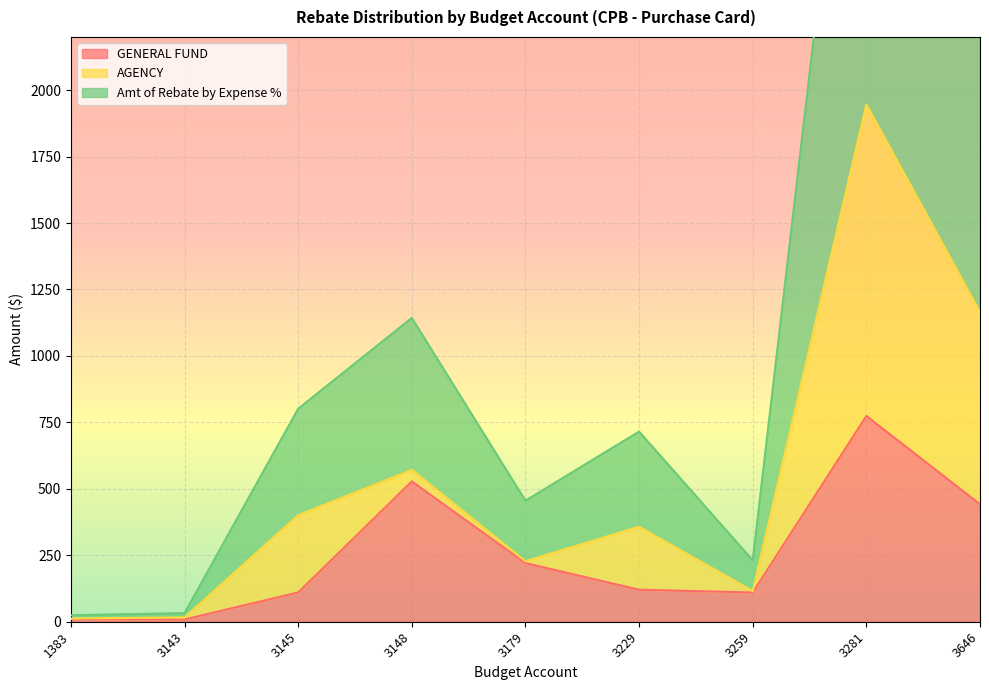

Which category has the lowest value across all series?

3143